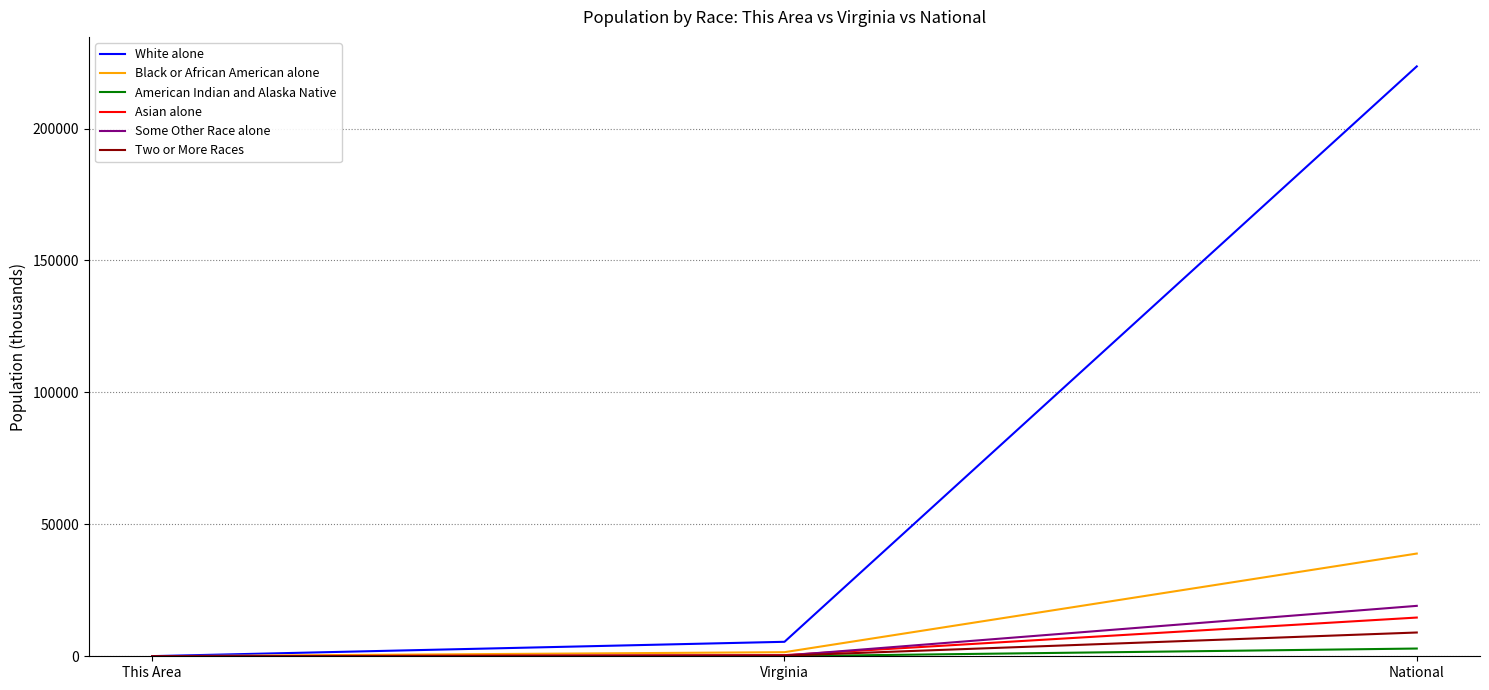

At how many categories does at least one series exceed 153920?

1